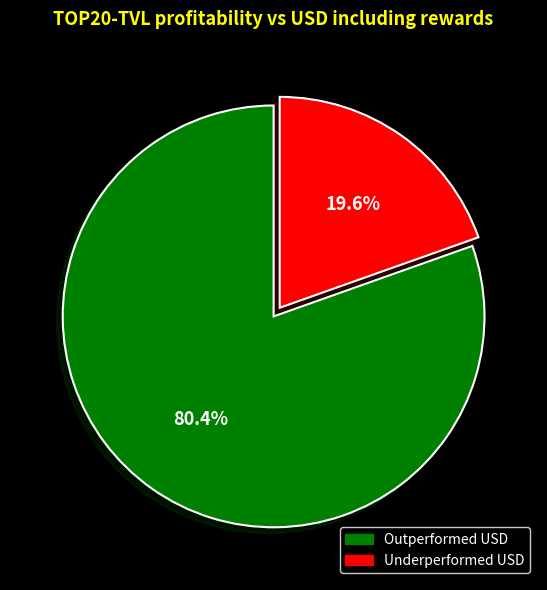

What percentage is NOT represented by Outperformed USD?

19.6%